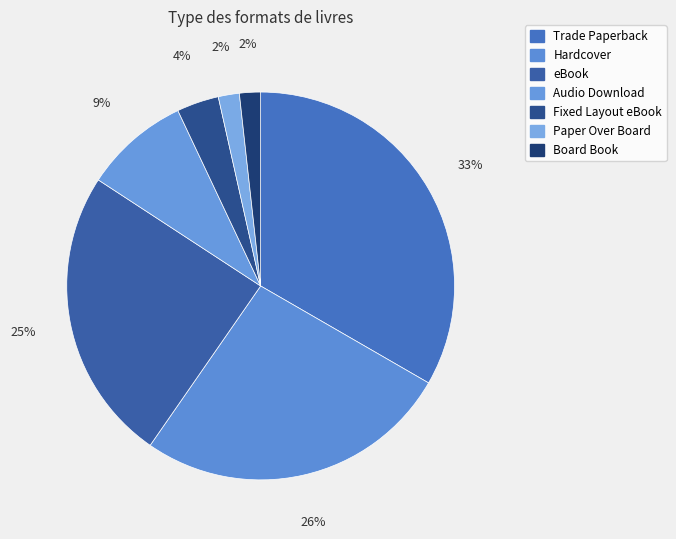

Combined, what portion of the pie is Hardcover and Paper Over Board?

28.1%